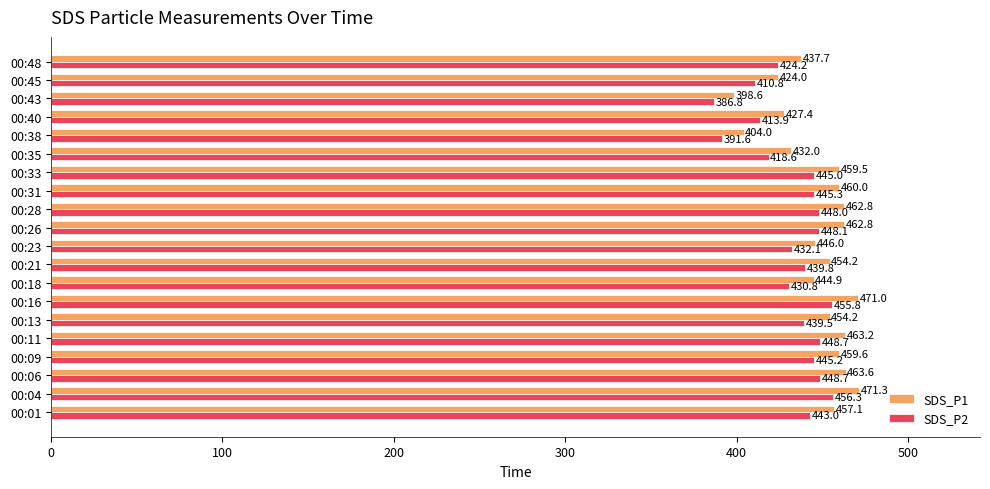

Which series has the largest range (max minus min)?

SDS_P1